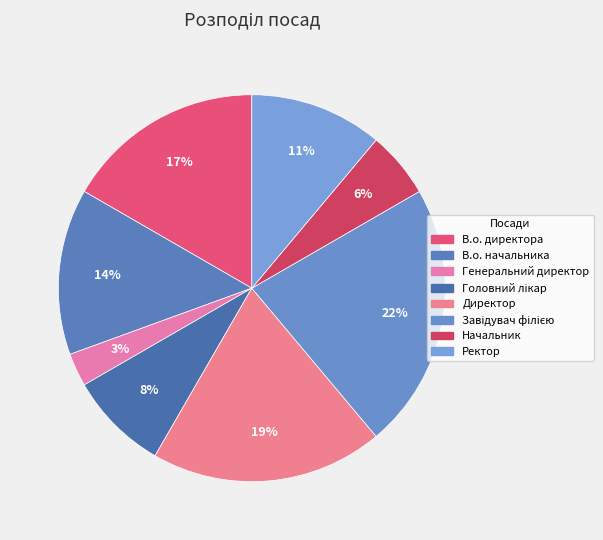

To the nearest percent, what is the average slice percentage?

12%